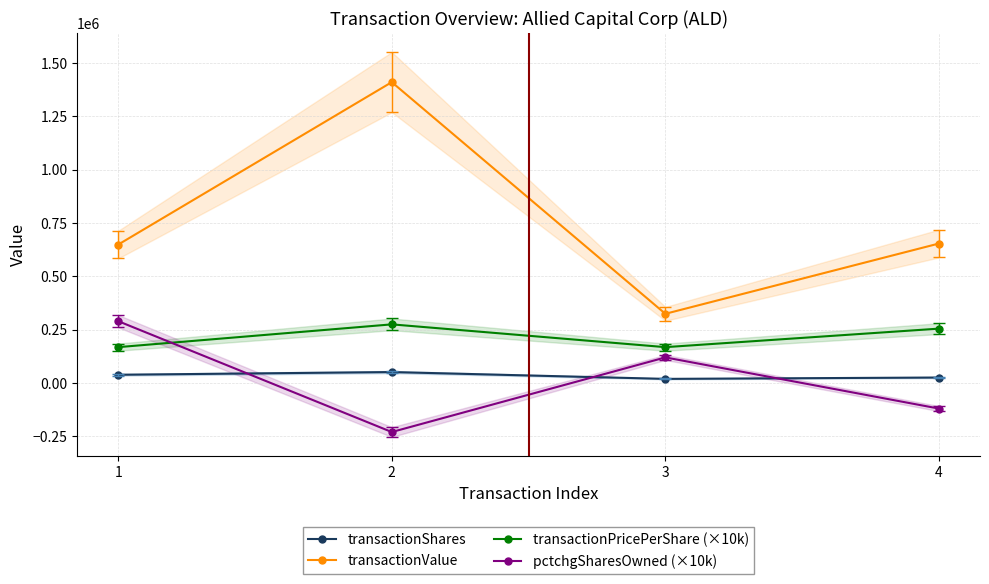

At which label does transactionPricePerShare (×10k) reach its minimum?

1